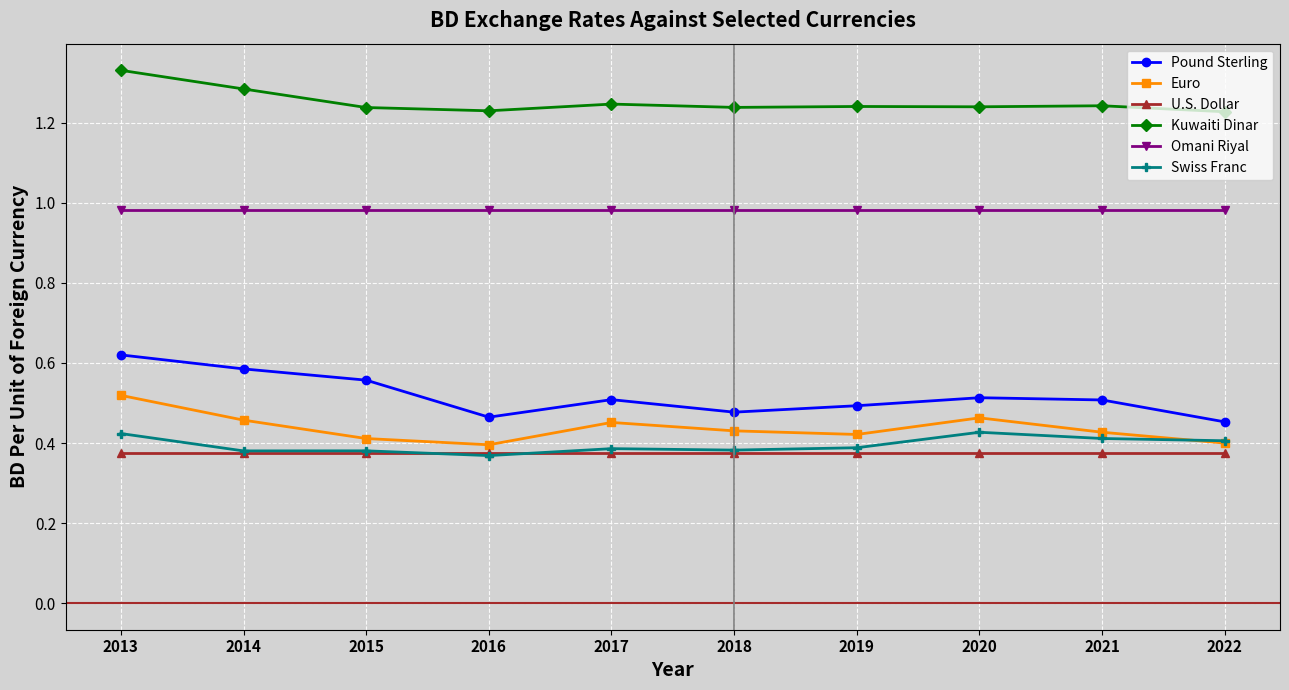

Which series ends up on top after the final intersection of Swiss Franc and U.S. Dollar?

Swiss Franc